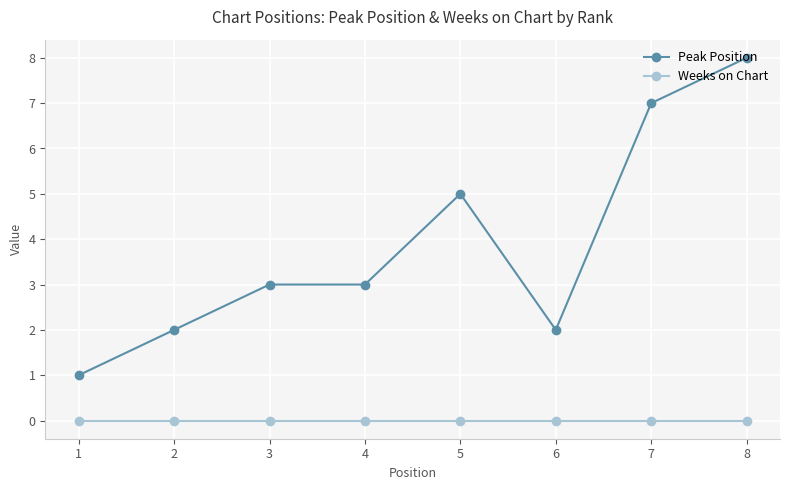

Which series has the widest spread of values?

Peak Position